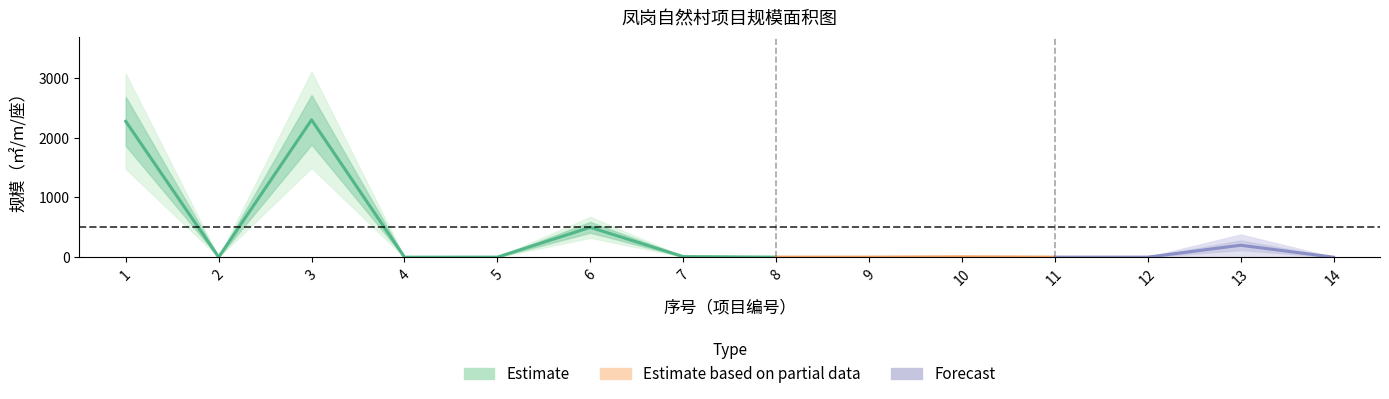

What is the change in value from 2 to 13?

+199